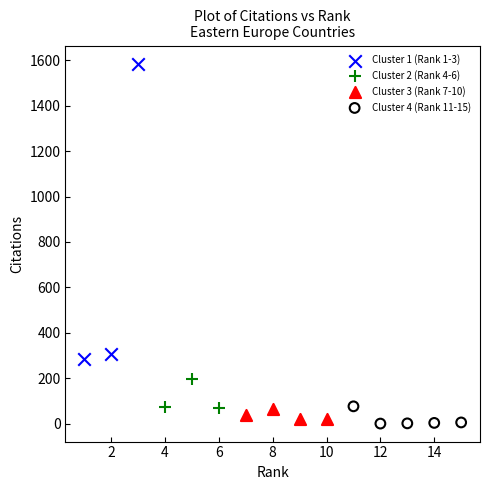

What are all the series names shown in the legend?

Cluster 1 (Rank 1-3), Cluster 2 (Rank 4-6), Cluster 3 (Rank 7-10), Cluster 4 (Rank 11-15)